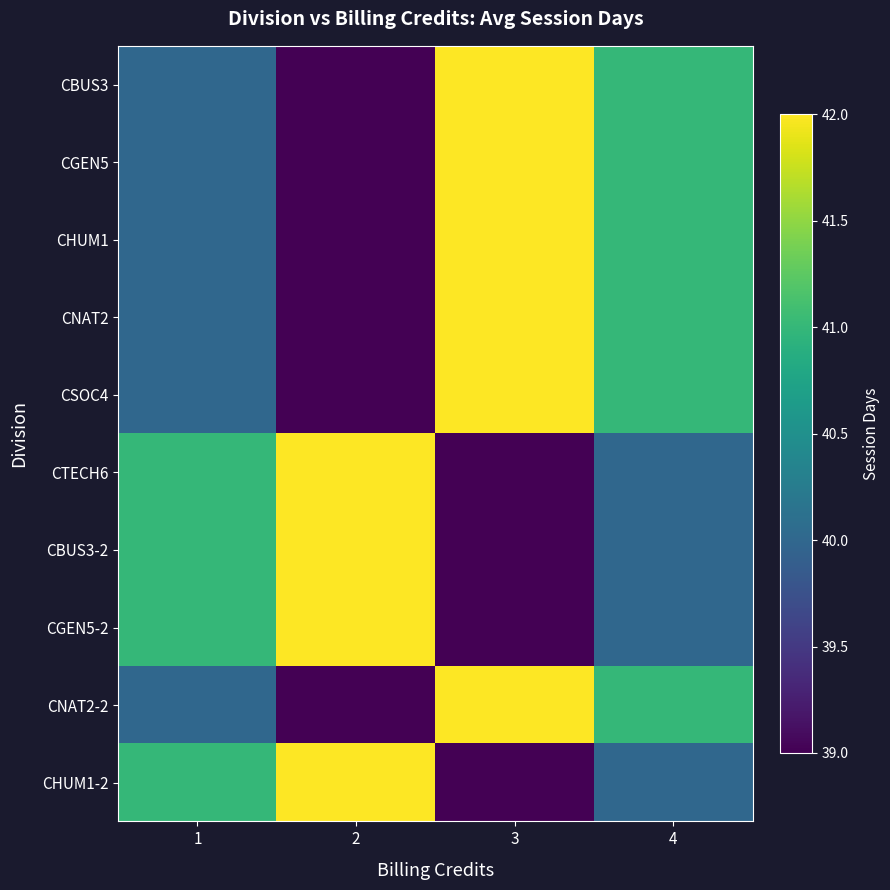

Which label corresponds to the largest value in the chart?

3